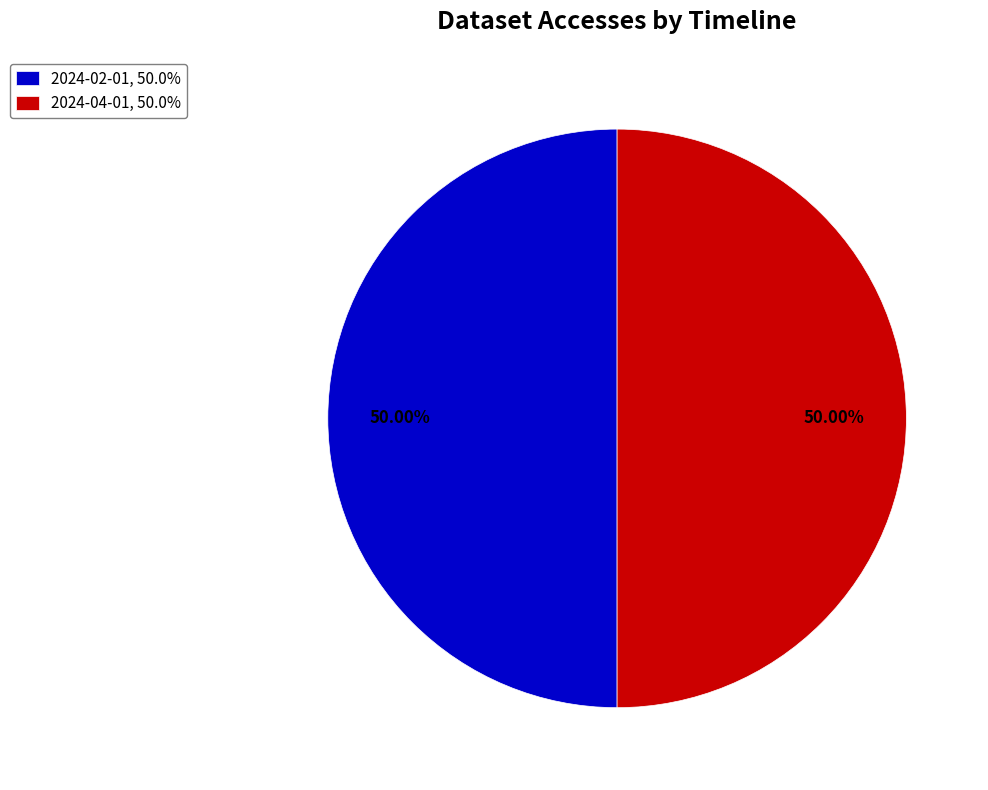

Count the number of slices in the pie.

2